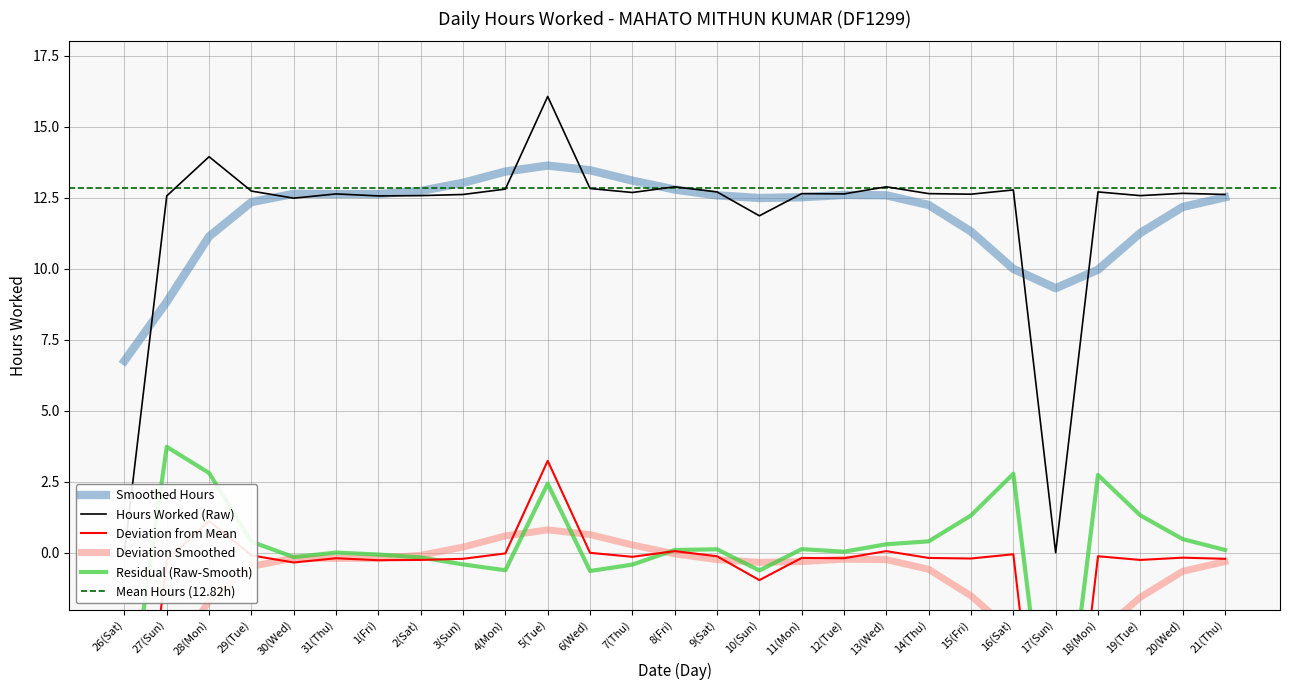

Where is the first local maximum?

28(Mon)